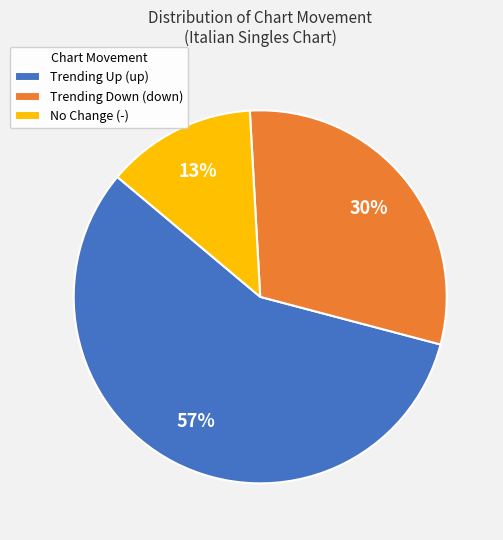

Which slice is the smallest?

No Change (-)